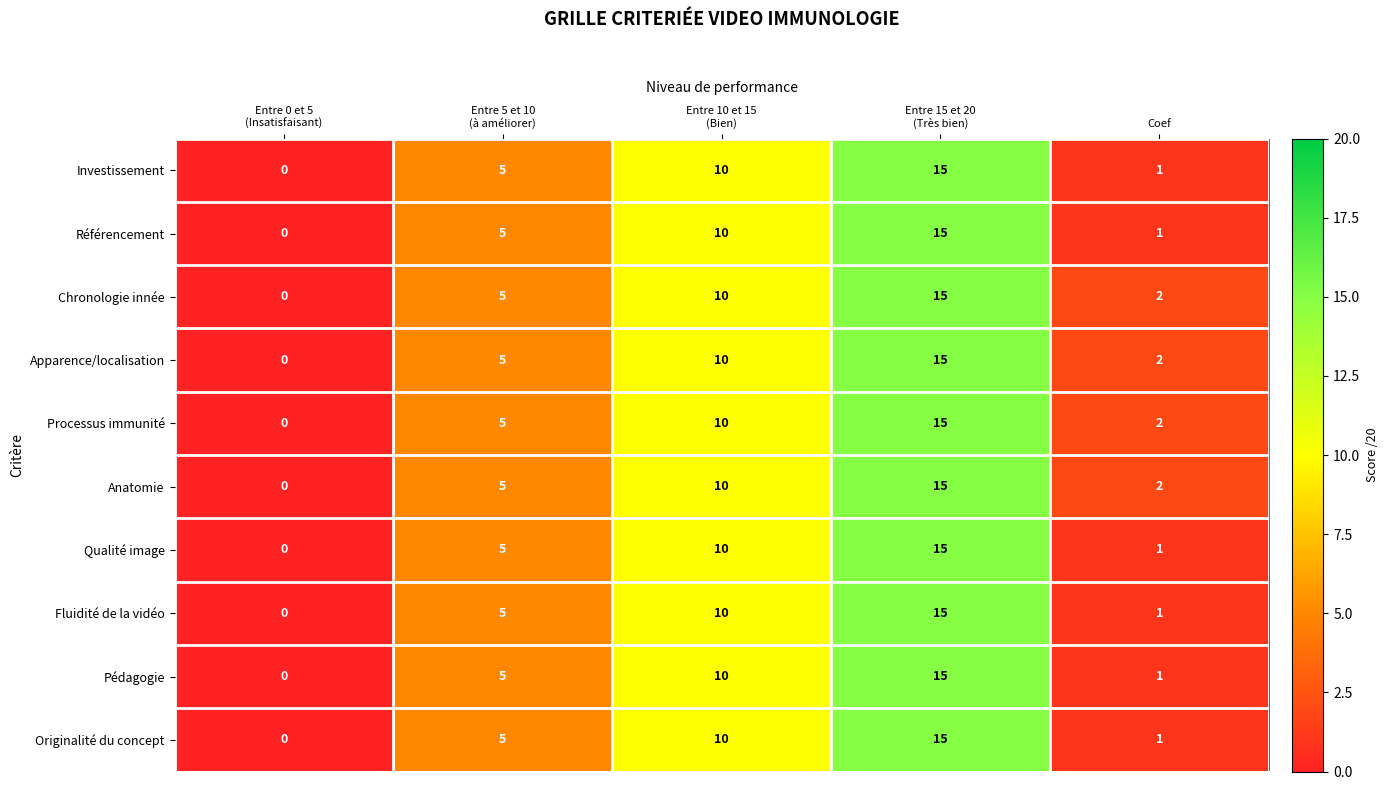

What is the maximum value shown in the chart?

15